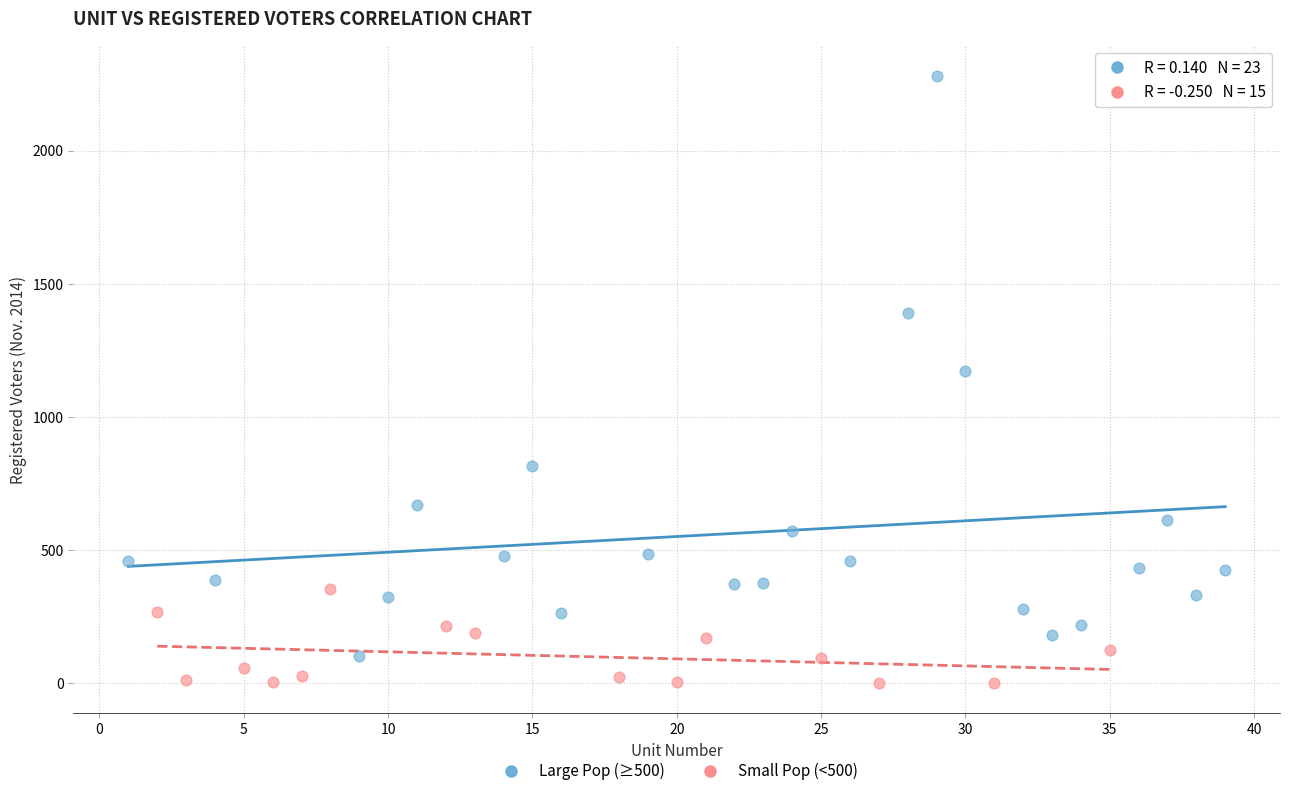

Which series has the widest spread of Y values?

Large Pop (≥500)